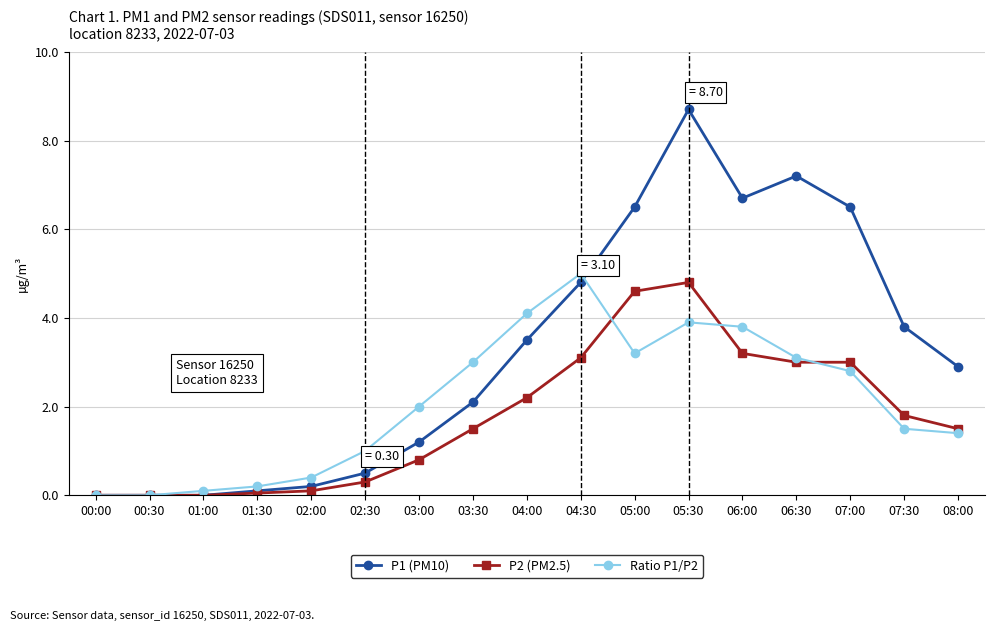

What value does the P1 (PM10) series have at 05:00?

6.5